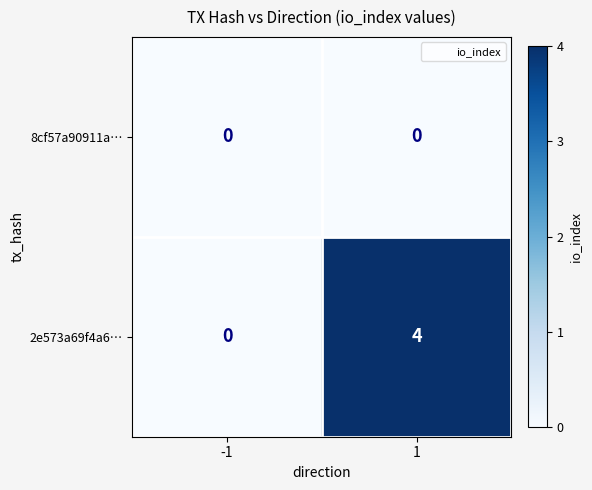

Reading right to left, what are all the values shown in this chart?

8cf57a90911a…: 0	0
2e573a69f4a6…: 4	0